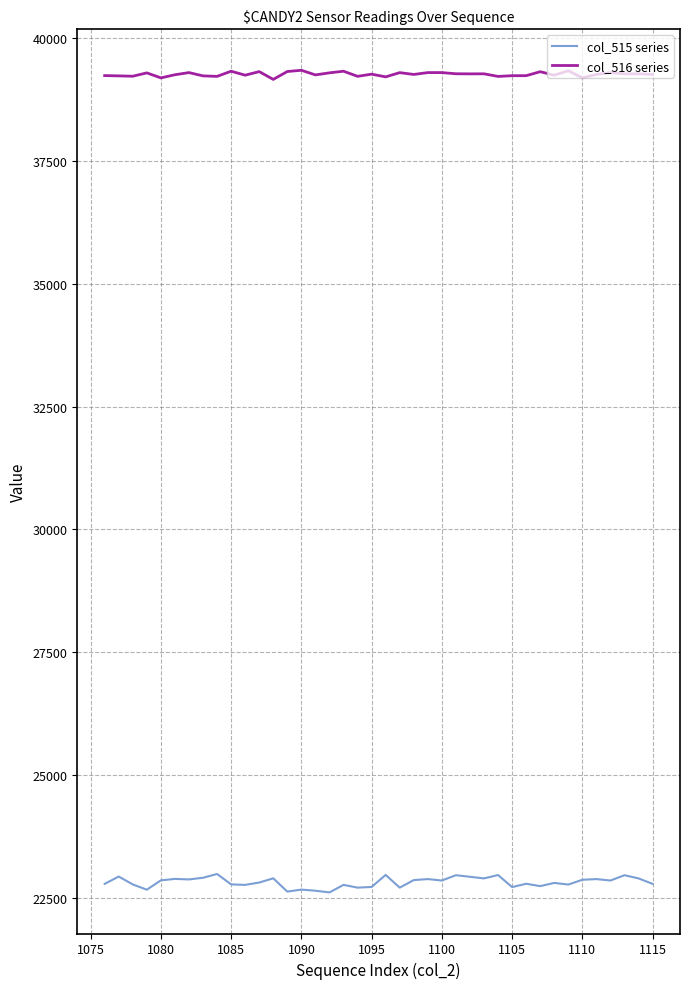

At how many categories does at least one series exceed 33631?

40